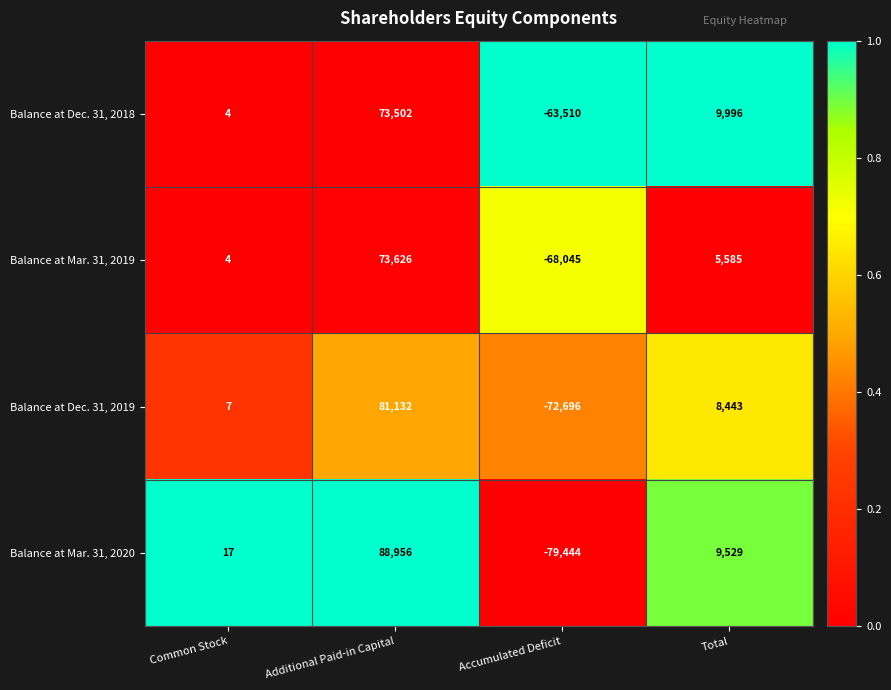

Reading left to right, transcribe all the data shown in this chart.

Balance at Dec. 31, 2018: Common Stock=4	Additional Paid-in Capital=73502	Accumulated Deficit=-63510	Total=9996
Balance at Mar. 31, 2019: Common Stock=4	Additional Paid-in Capital=73626	Accumulated Deficit=-68045	Total=5585
Balance at Dec. 31, 2019: Common Stock=7	Additional Paid-in Capital=81132	Accumulated Deficit=-72696	Total=8443
Balance at Mar. 31, 2020: Common Stock=17	Additional Paid-in Capital=88956	Accumulated Deficit=-79444	Total=9529